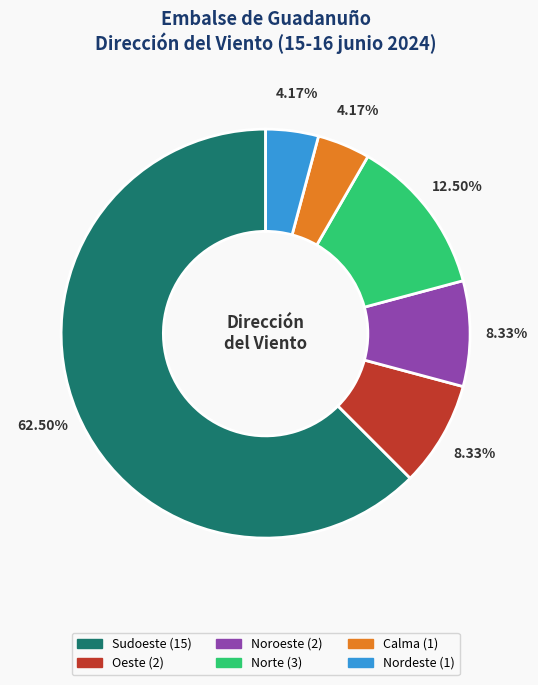

Does any single category account for the majority?

Yes